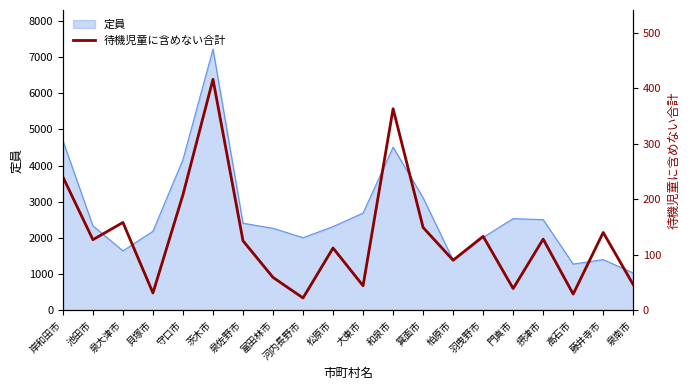

The 定員 series shows 7525 at 和泉市. True or false?

False